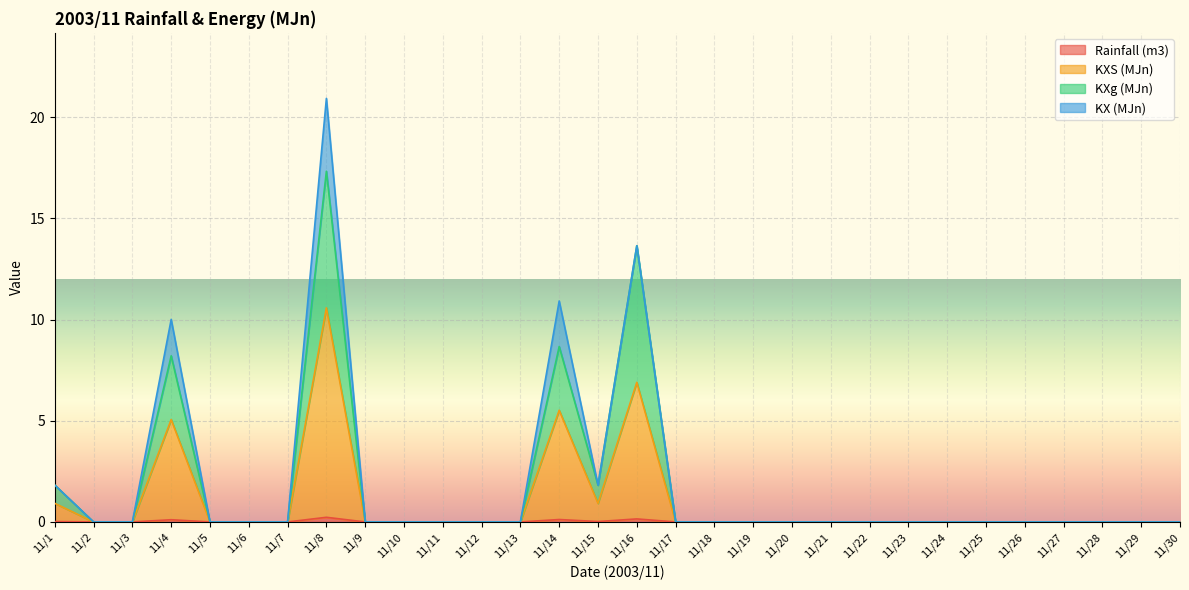

At which category is the sum across all series the highest?

11/8